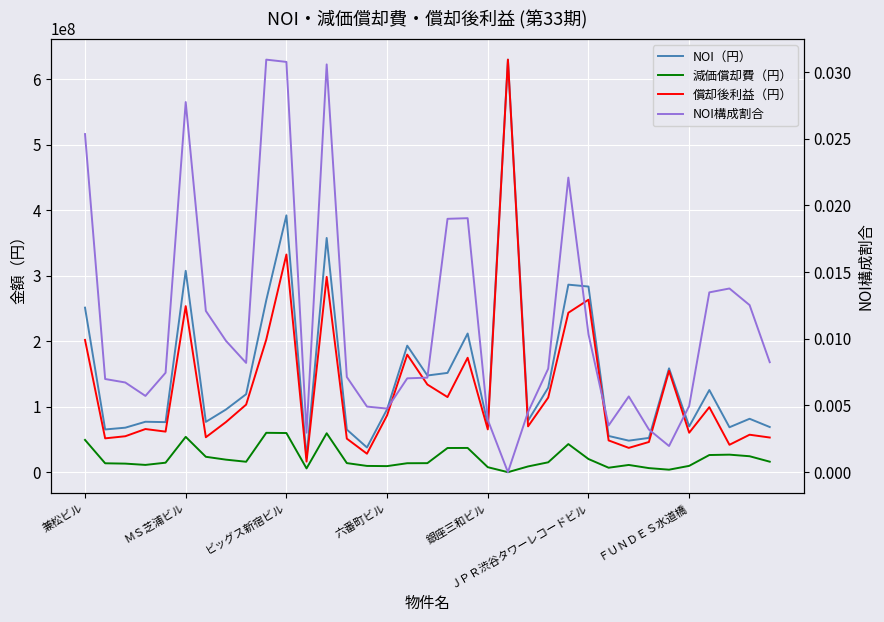

At which category is the sum across all series the highest?

21